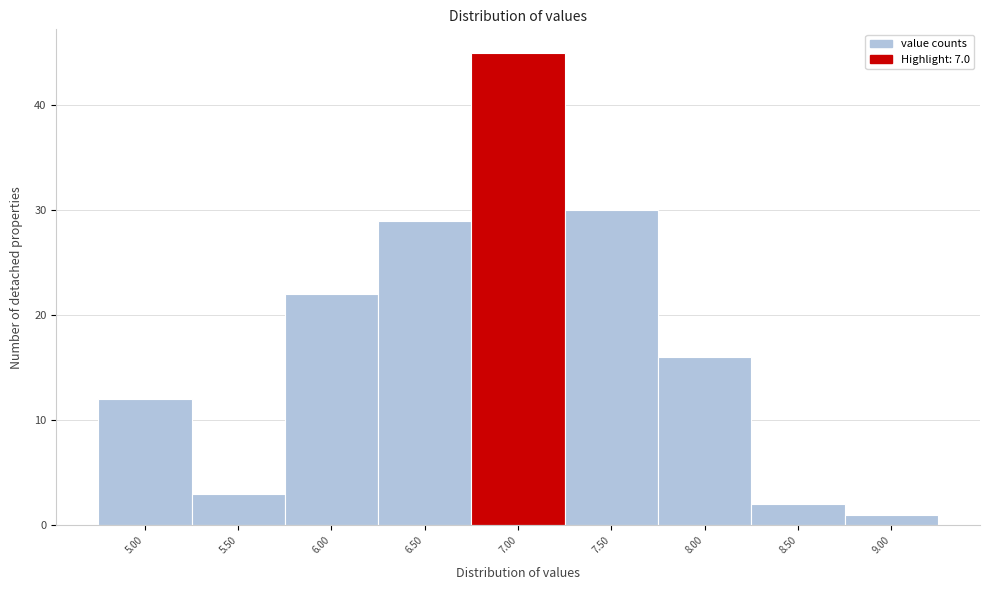

Reading left to right, list every bar in this chart as the range it spans on the x-axis followed by its height. The values are not printed on the chart, so give them approximately, as read against the axis.

4.75 to 5.25: 12
5.25 to 5.75: 3
5.75 to 6.25: 22
6.25 to 6.75: 29
6.75 to 7.25: 45
7.25 to 7.75: 30
7.75 to 8.25: 16
8.25 to 8.75: 2
8.75 to 9.25: 1